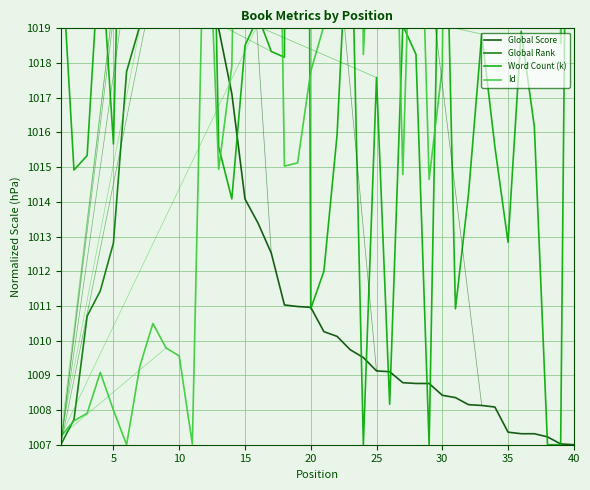

In Word Count (k), how many points are higher than both neighbors (excluding endpoints)?

12